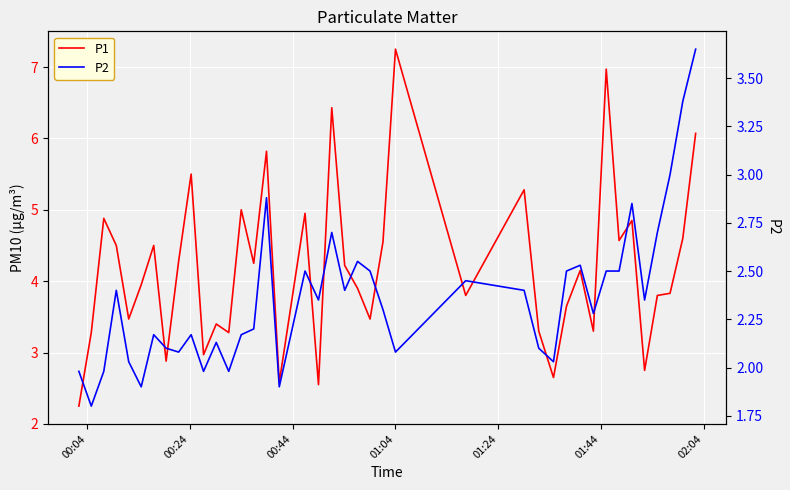

What is the value of the P2 point at the 5th from the left?

2.0